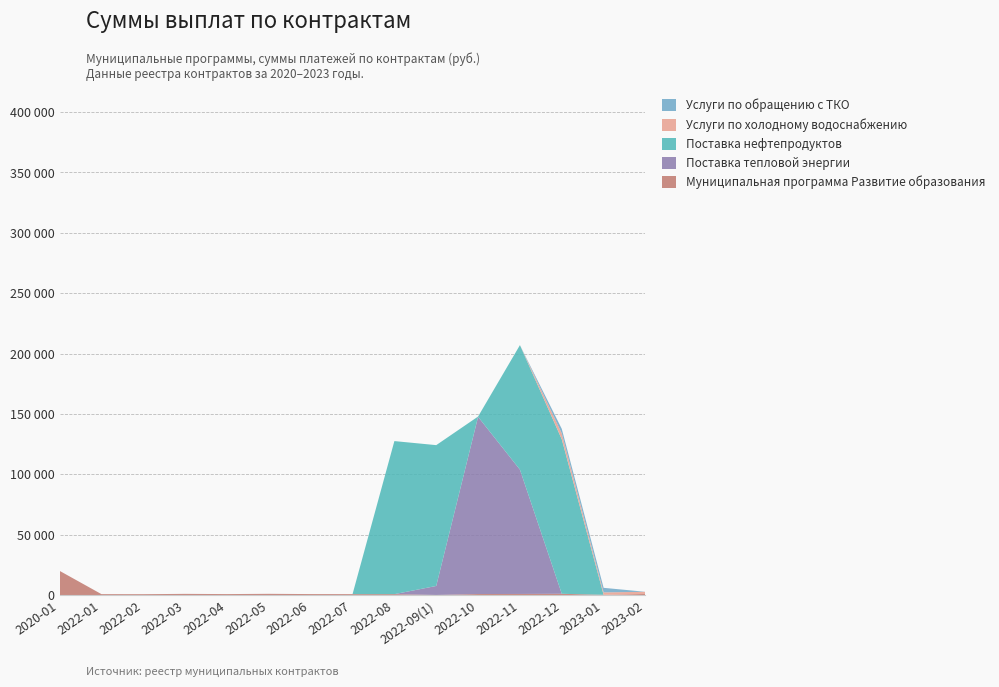

Reading right to left, what are all the values shown in this chart?

Муниципальная программа Развитие образования: 2023-02=864.2	2023-01=172.1	2022-12=1010.2	2022-11=872.0	2022-10=805.6	2022-09(1)=33.0	2022-08=704.8	2022-07=717.1	2022-06=772.9	2022-05=973.8	2022-04=769.1	2022-03=943.7	2022-02=682.4	2022-01=726.6	2020-01=20000.0
Поставка тепловой энергии: 2023-02=0.0	2023-01=0.0	2022-12=0.0	2022-11=102980.8	2022-10=146780.1	2022-09(1)=7464.4	2022-08=0.0	2022-07=0.0	2022-06=0.0	2022-05=0.0	2022-04=0.0	2022-03=0.0	2022-02=0.0	2022-01=0.0	2020-01=0.0
Поставка нефтепродуктов: 2023-02=0.0	2023-01=0.0	2022-12=127995.0	2022-11=103120.5	2022-10=241.5	2022-09(1)=116644.5	2022-08=126787.5	2022-07=0.0	2022-06=0.0	2022-05=0.0	2022-04=0.0	2022-03=0.0	2022-02=0.0	2022-01=0.0	2020-01=0.0
Услуги по холодному водоснабжению: 2023-02=1794.8	2023-01=2003.5	2022-12=4841.8	2022-11=0.0	2022-10=0.0	2022-09(1)=0.0	2022-08=0.0	2022-07=0.0	2022-06=0.0	2022-05=0.0	2022-04=0.0	2022-03=0.0	2022-02=0.0	2022-01=0.0	2020-01=0.0
Услуги по обращению с ТКО: 2023-02=0.0	2023-01=3771.4	2022-12=3771.4	2022-11=0.0	2022-10=0.0	2022-09(1)=0.0	2022-08=0.0	2022-07=0.0	2022-06=0.0	2022-05=0.0	2022-04=0.0	2022-03=0.0	2022-02=0.0	2022-01=0.0	2020-01=0.0